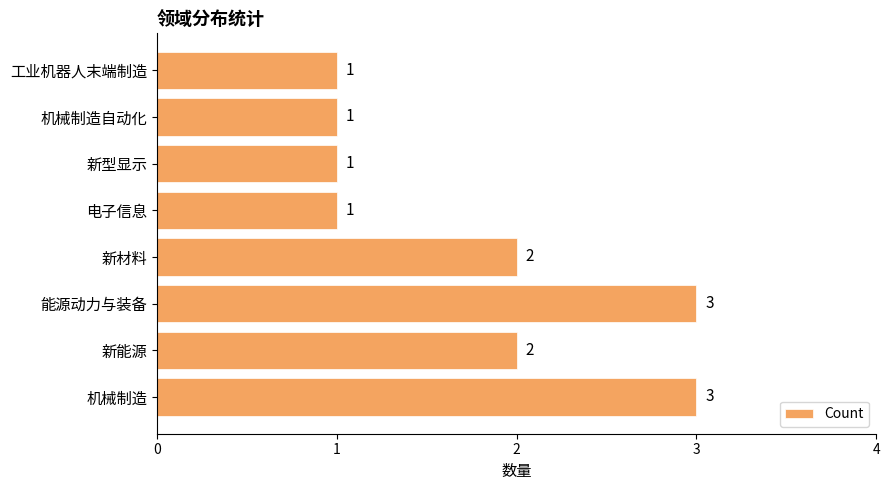

What is the average value?

2